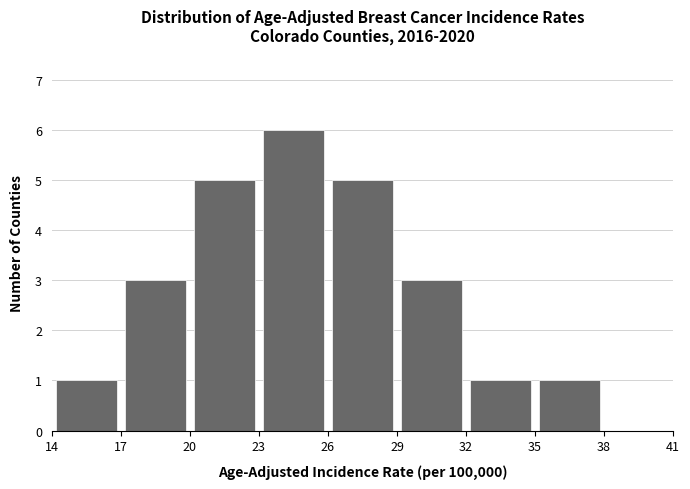

How tall is the bar that spans 14 to 17 on the x-axis? The values are not printed on the chart, so give them approximately, as read against the axis.

1